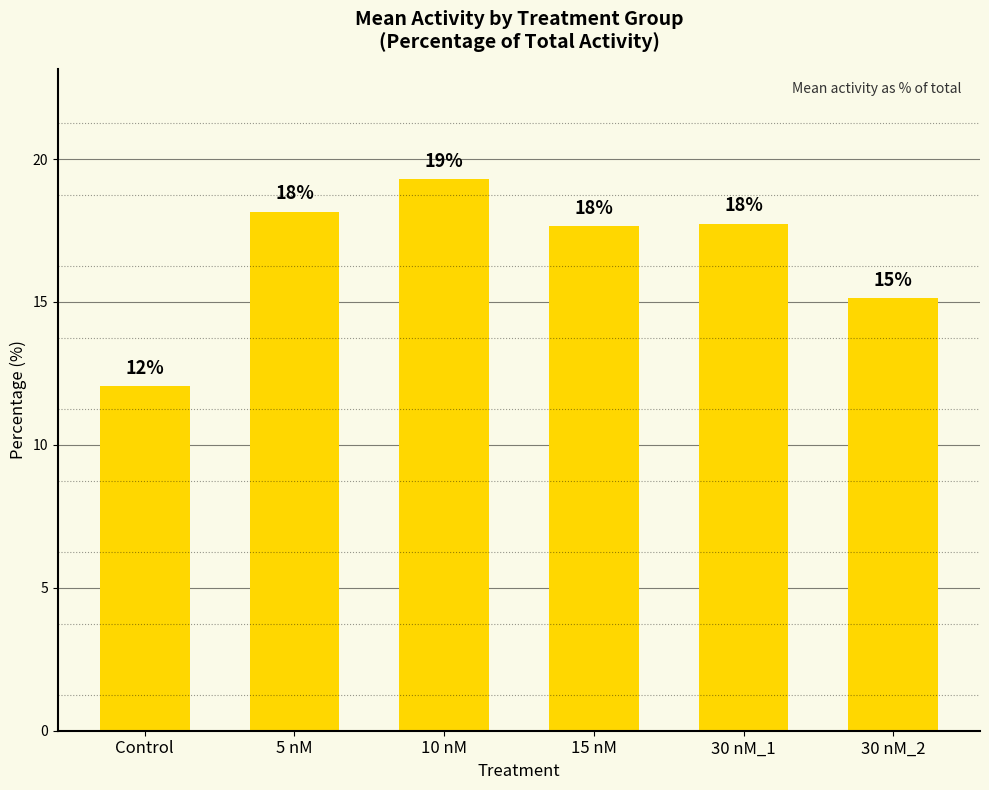

Are the bars horizontal?

No